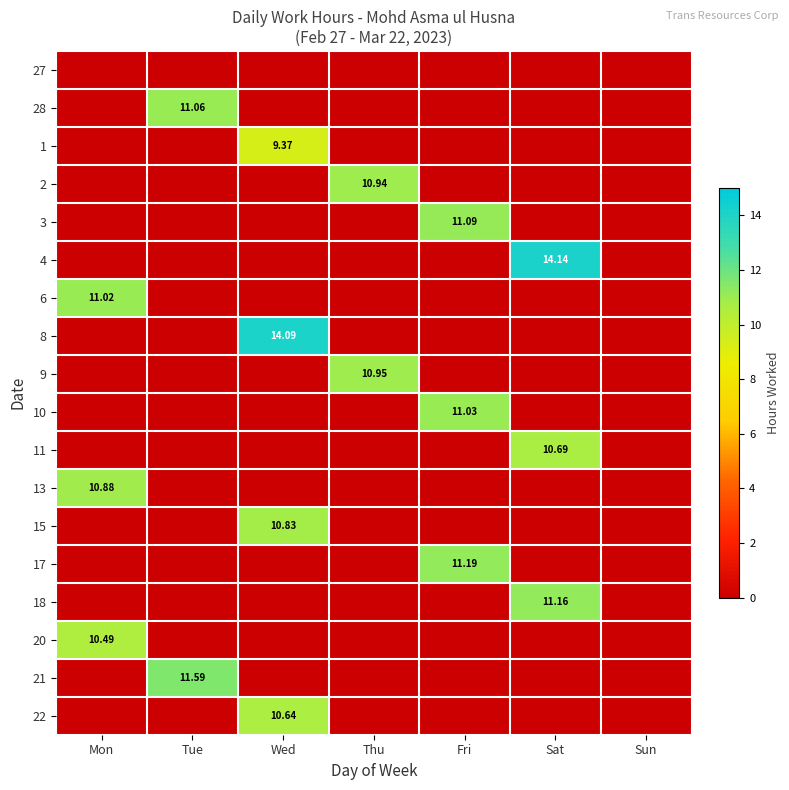

What is the sum of all 4 values?

14.1